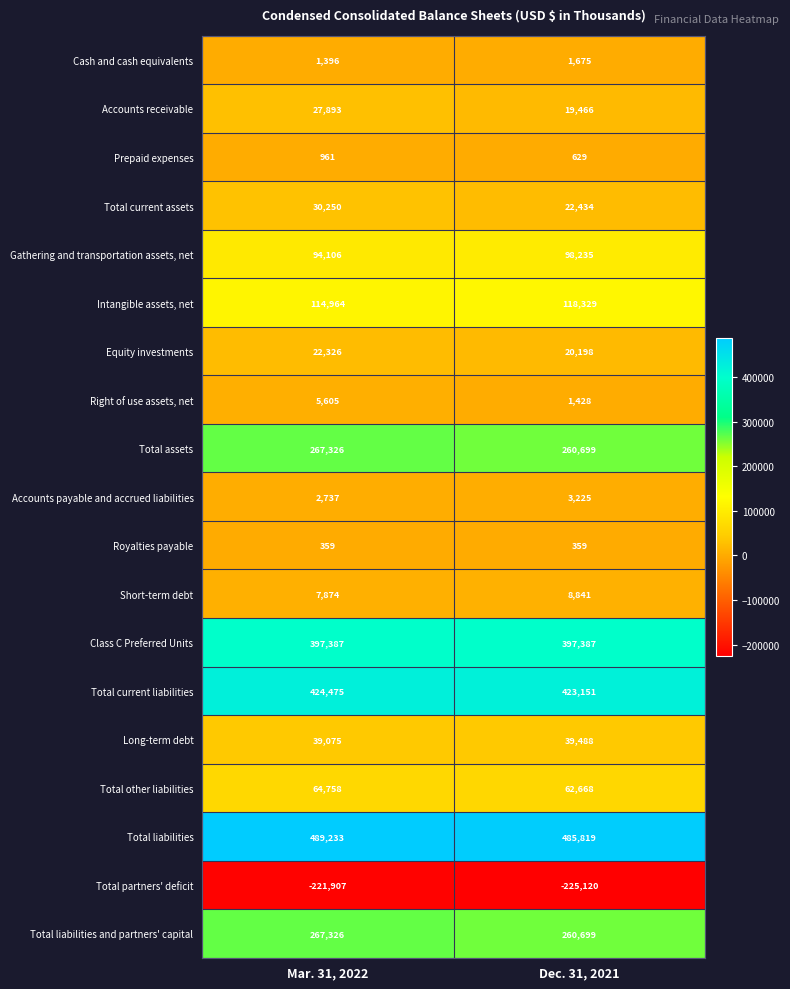

The Accounts receivable series shows 17309 at Mar. 31, 2022. True or false?

False